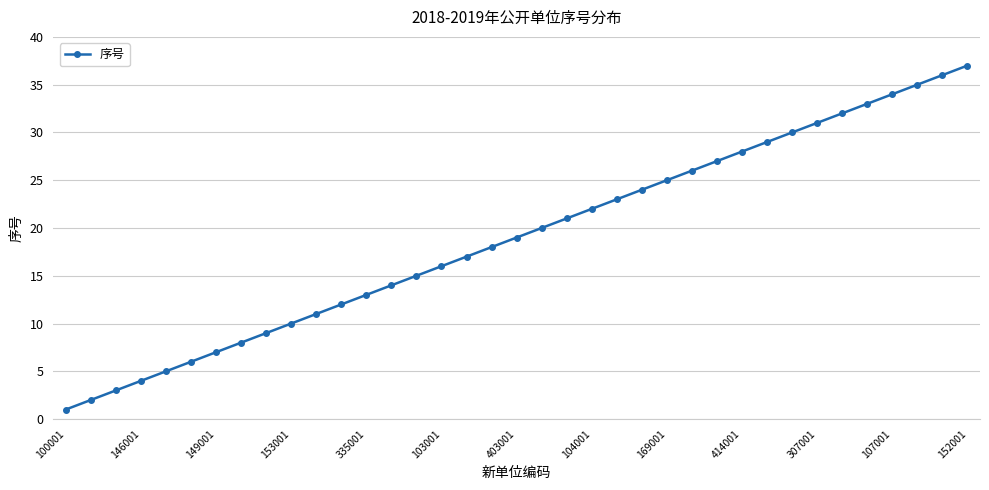

What is the difference between the maximum and minimum values?

36